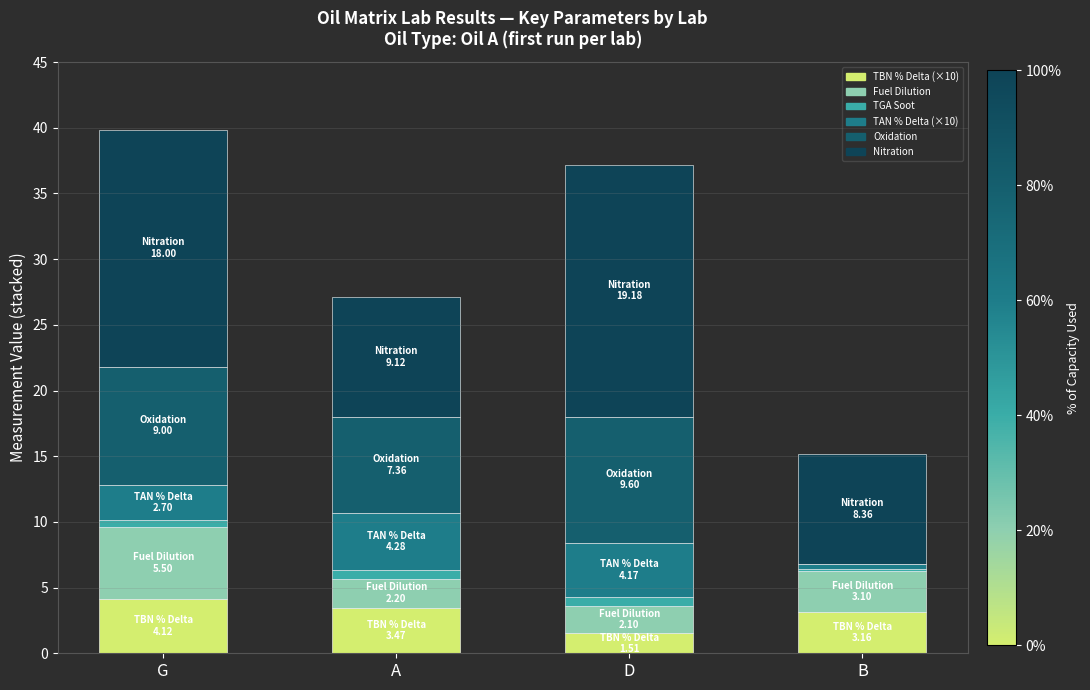

What is the average value of the Nitration series?

13.7